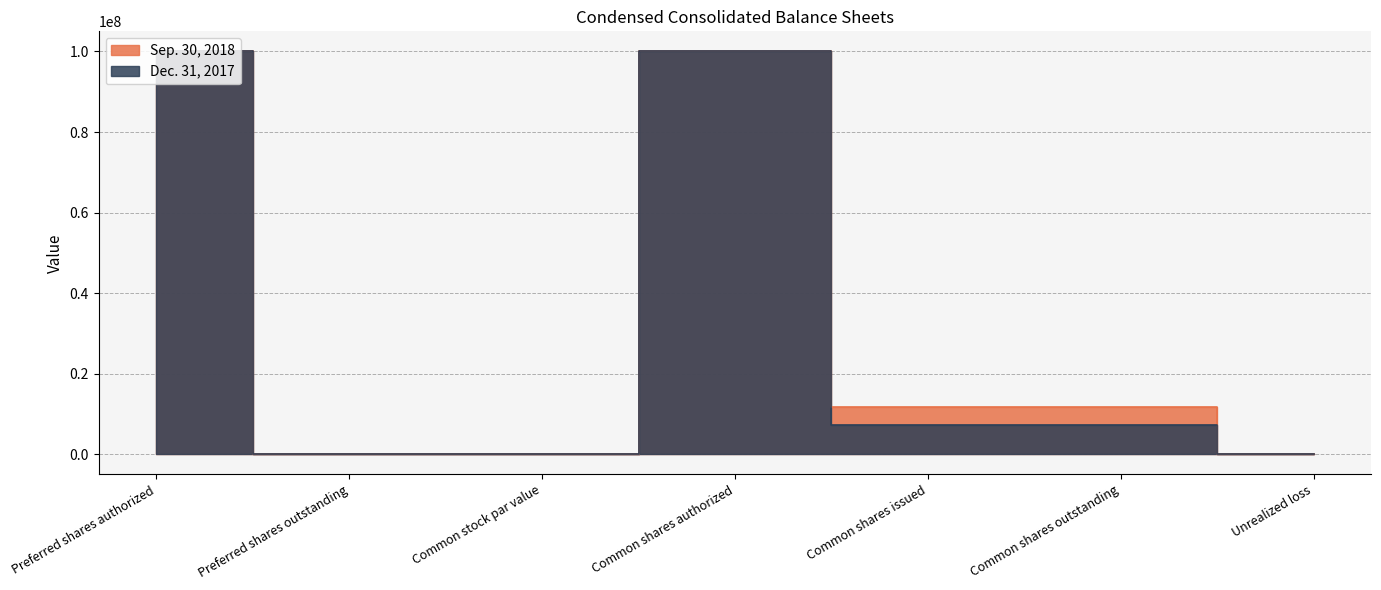

True or false: Sep. 30, 2018 and Dec. 31, 2017 intersect in this chart.

False